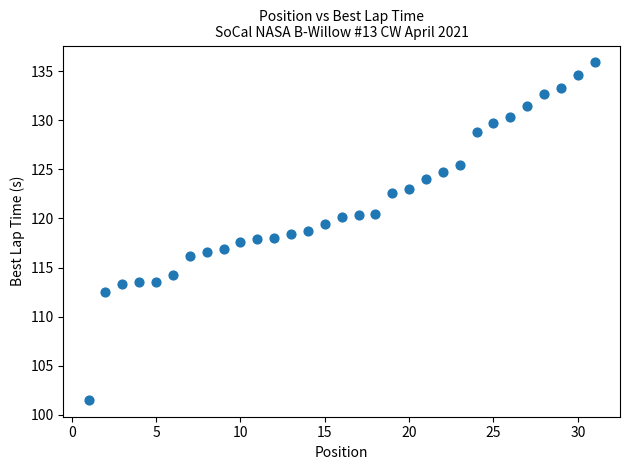

What is the range of Y values (max minus min)?

34.4